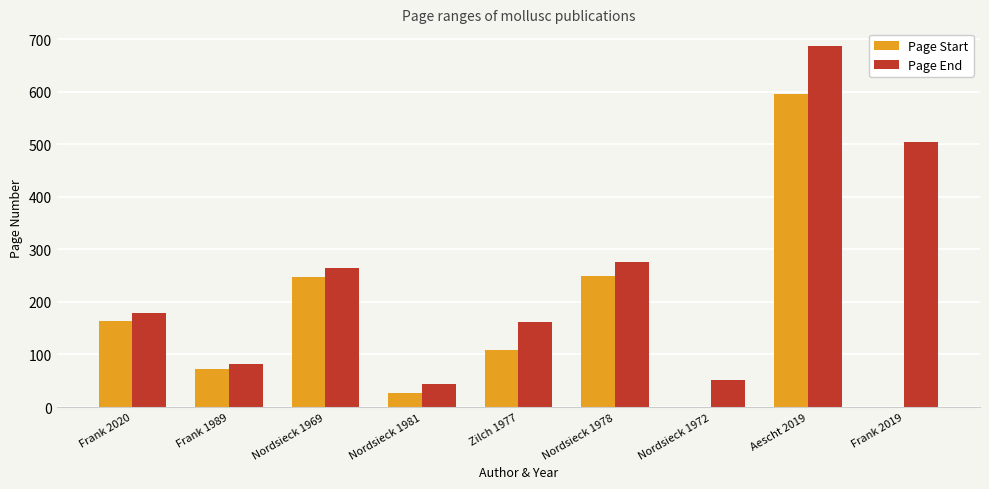

Where is Page End nearest to the value 364?

Nordsieck 1978